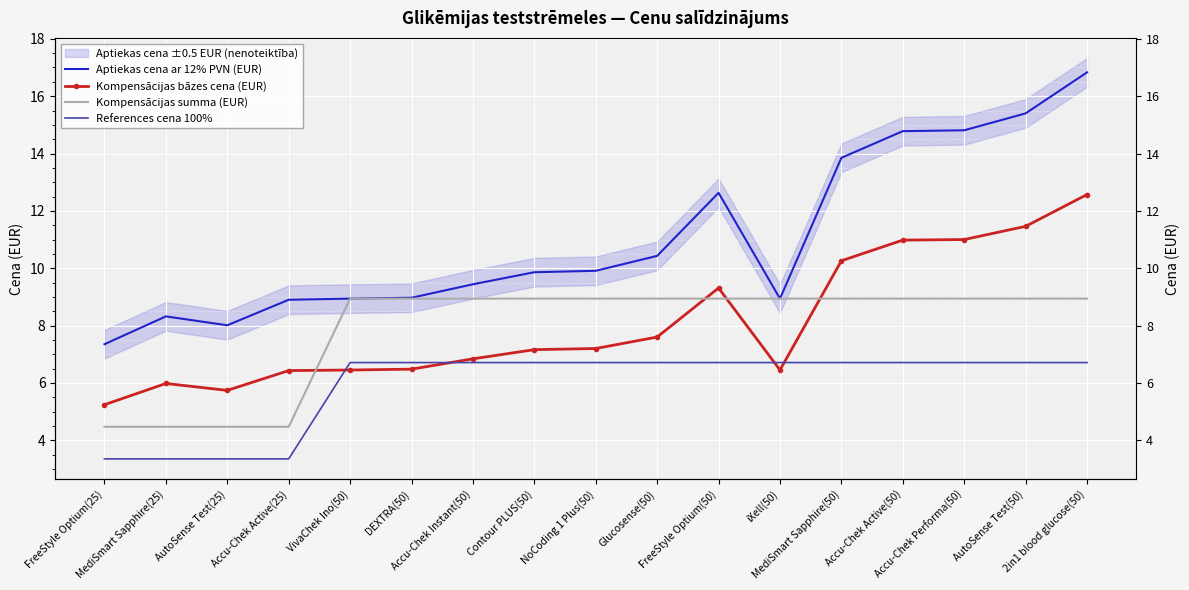

Which series changed the most between Contour PLUS(50) and Glucosense(50)?

Aptiekas cena ar 12% PVN (EUR)